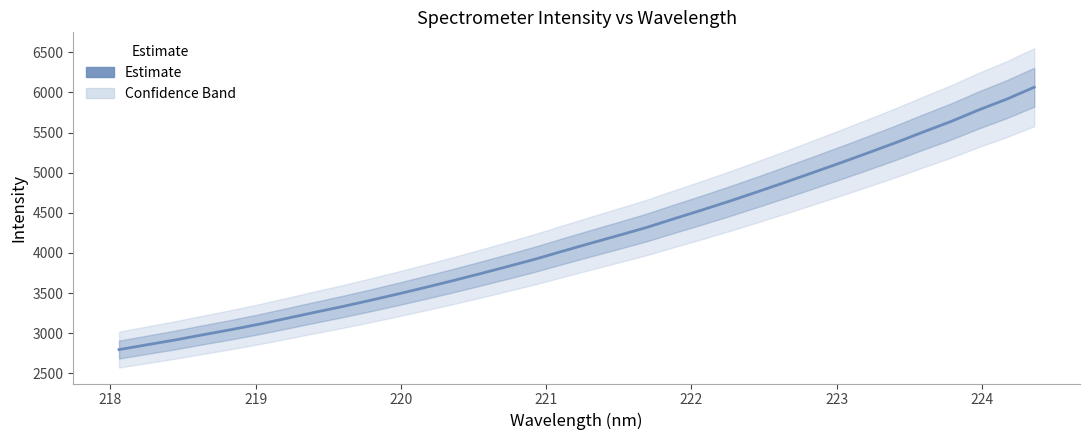

Reading left to right, list all the values displayed in this chart.

2795.6	2855.3	2914.1	2978.9	3041.8	3109.1	3181.9	3256.3	3328.5	3405.2	3484.8	3567.3	3652.3	3740.2	3830.7	3923.1	4023.4	4121.7	4218.1	4316.2	4426.0	4533.8	4644.6	4760.5	4878.7	4999.9	5121.7	5246.7	5374.1	5508.0	5638.7	5782.7	5915.4	6064.7